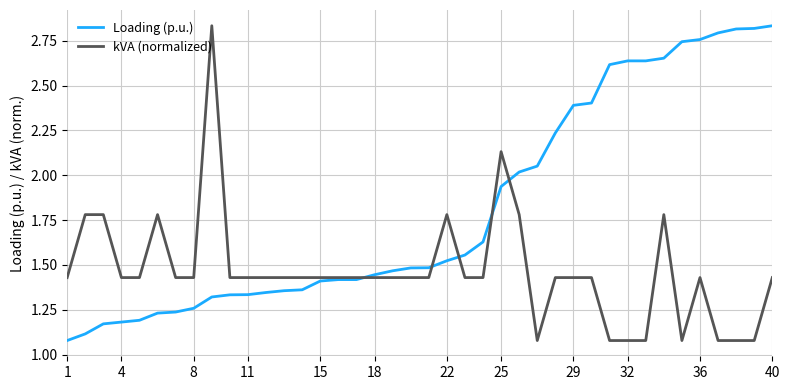

Which series has the largest total across all categories?

Loading (p.u.)